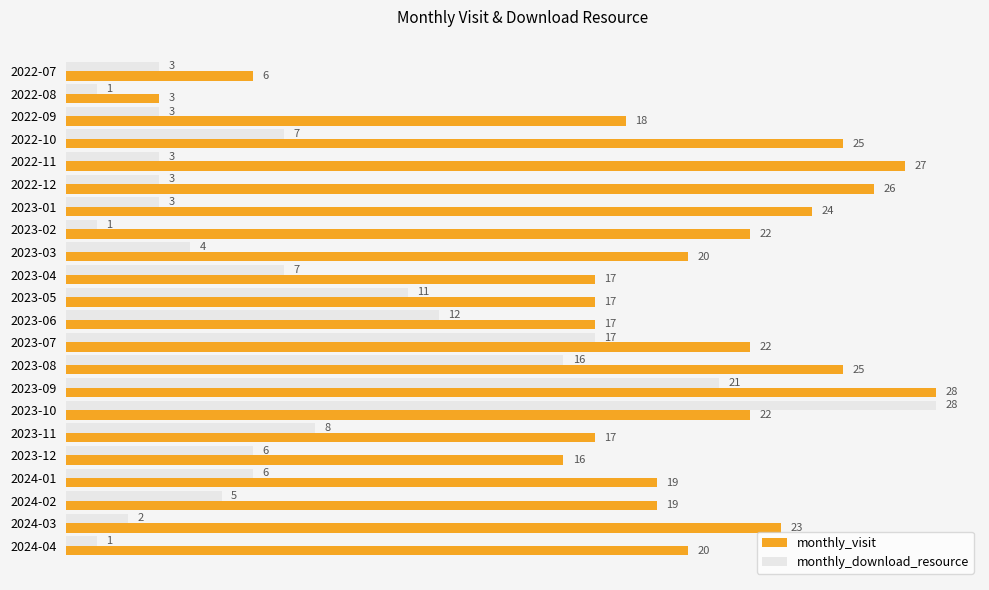

What is the spread (max minus min) of values at 2023-05?

6